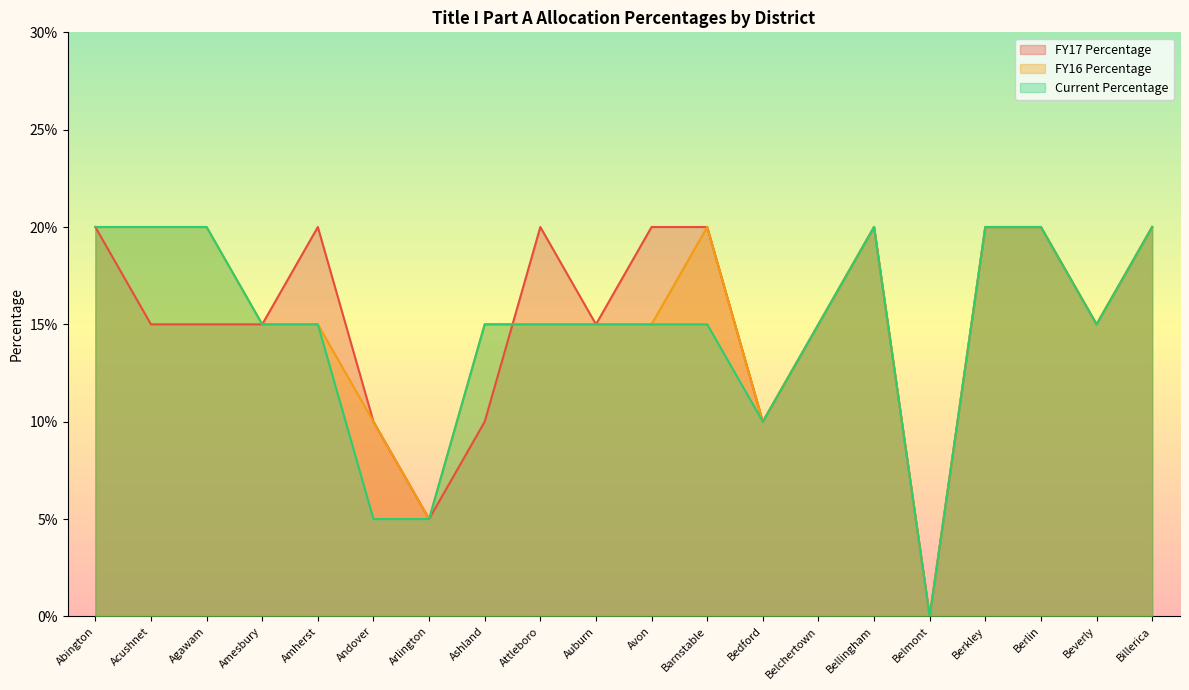

What is the approximate value of Current Percentage at Agawam?

0.2